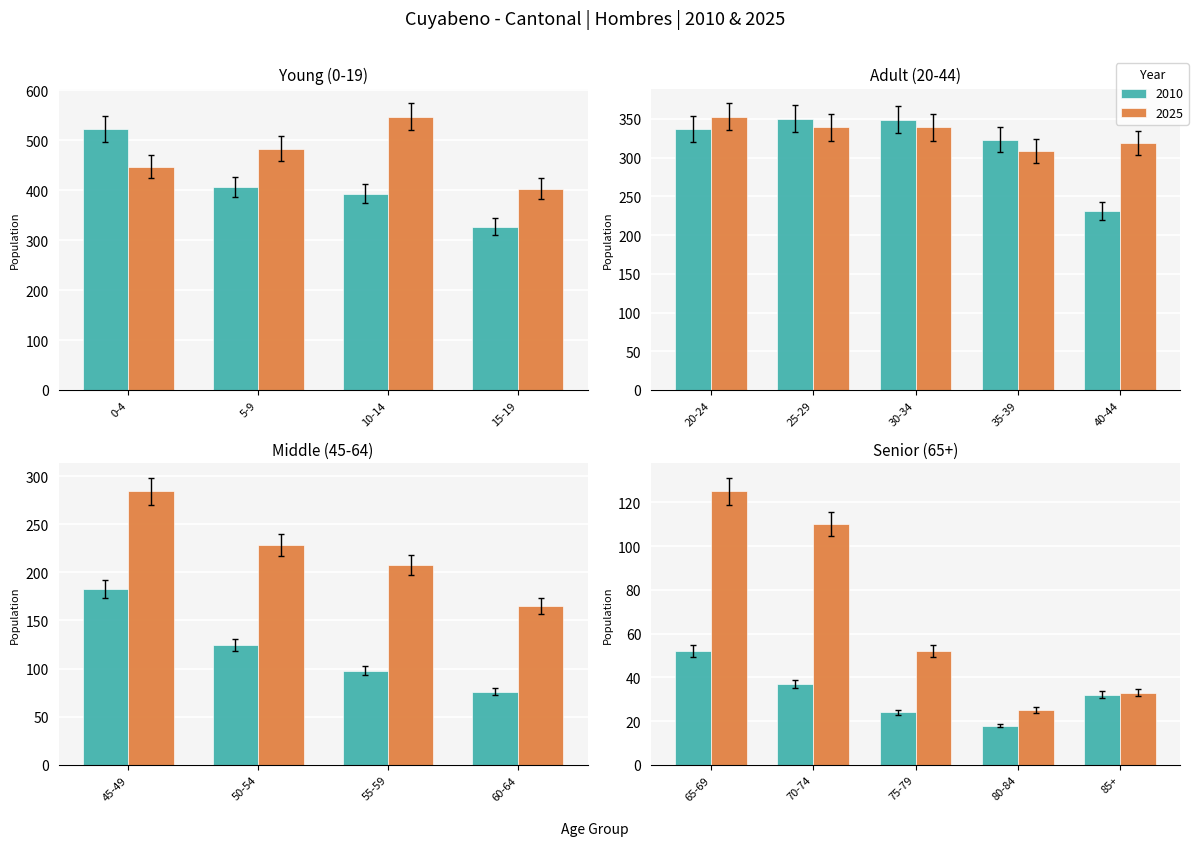

At which label does 2025 first exceed 309?

0-4